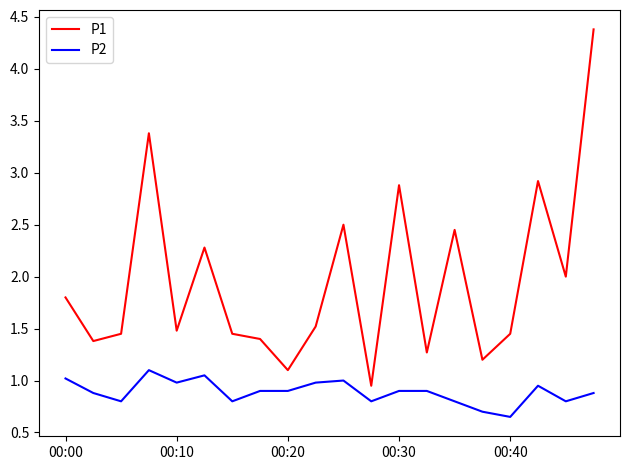

Which series has the largest range (max minus min)?

P1